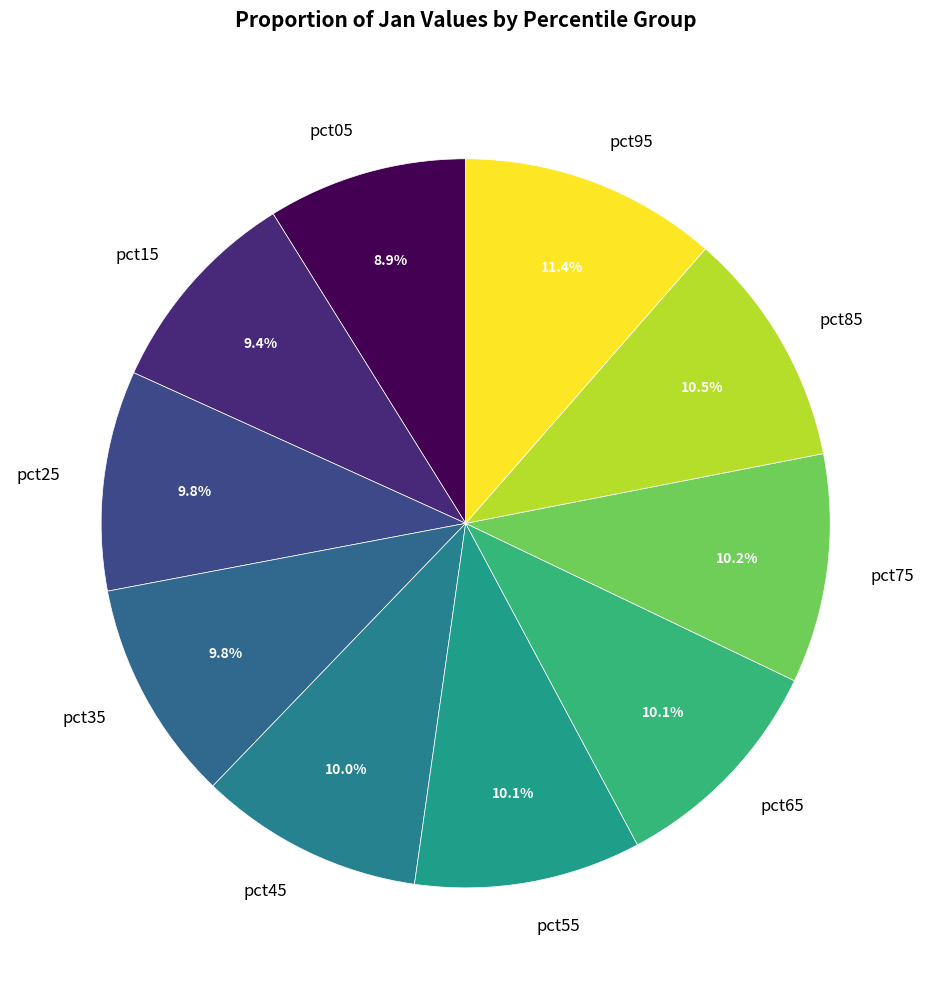

To the nearest percent, what is the difference between the pct95 and pct55 slice percentages?

1%